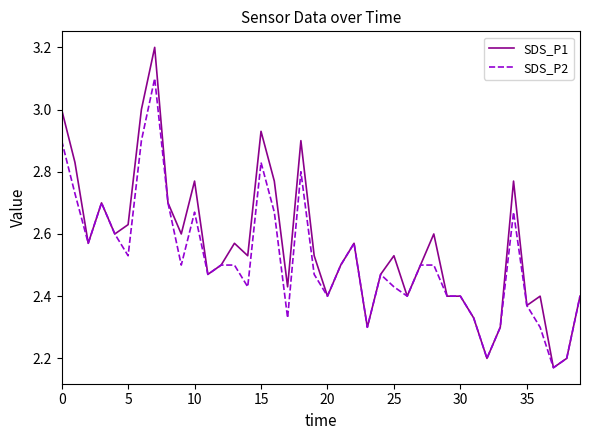

Rank the series by their maximum value, from highest to lowest.

SDS_P1, SDS_P2